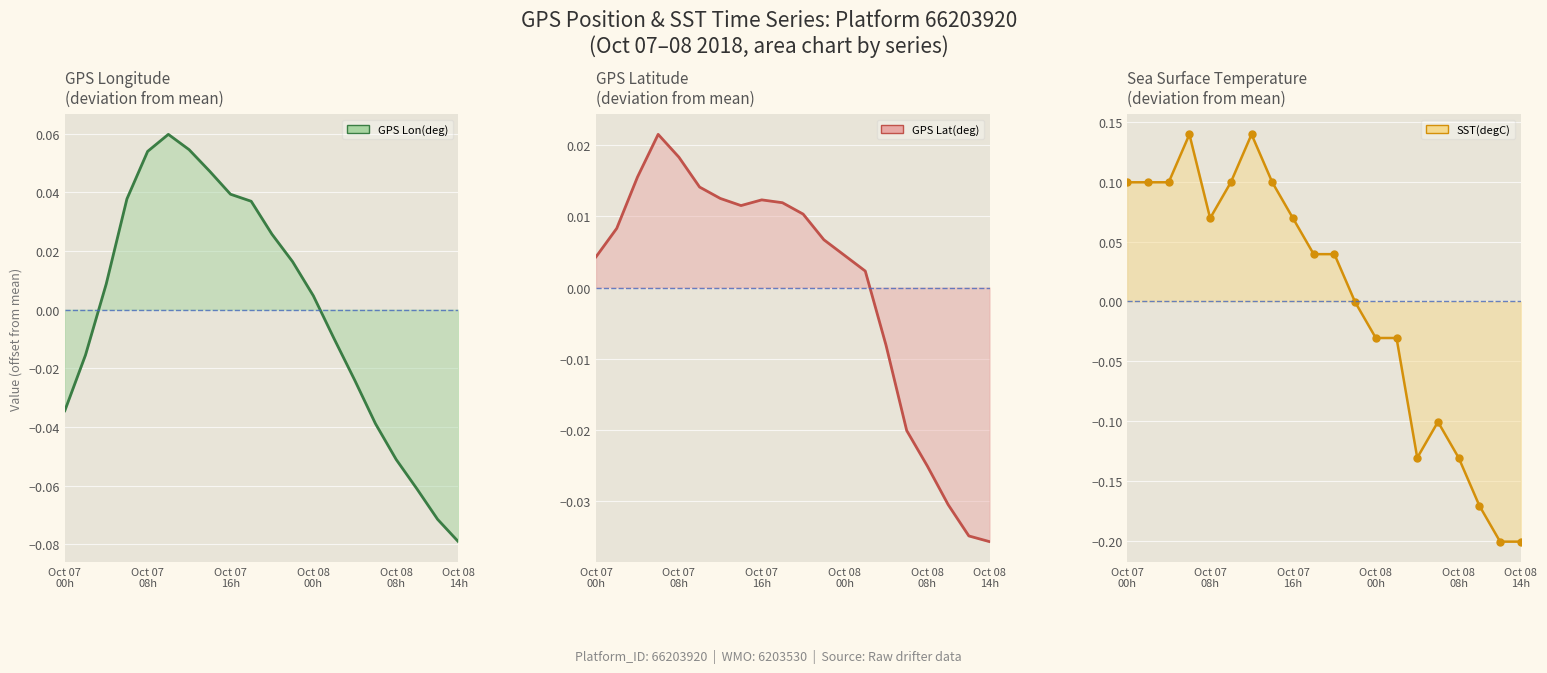

At which label does GPS Lat(deg)_line reach its minimum?

Oct 08 14h